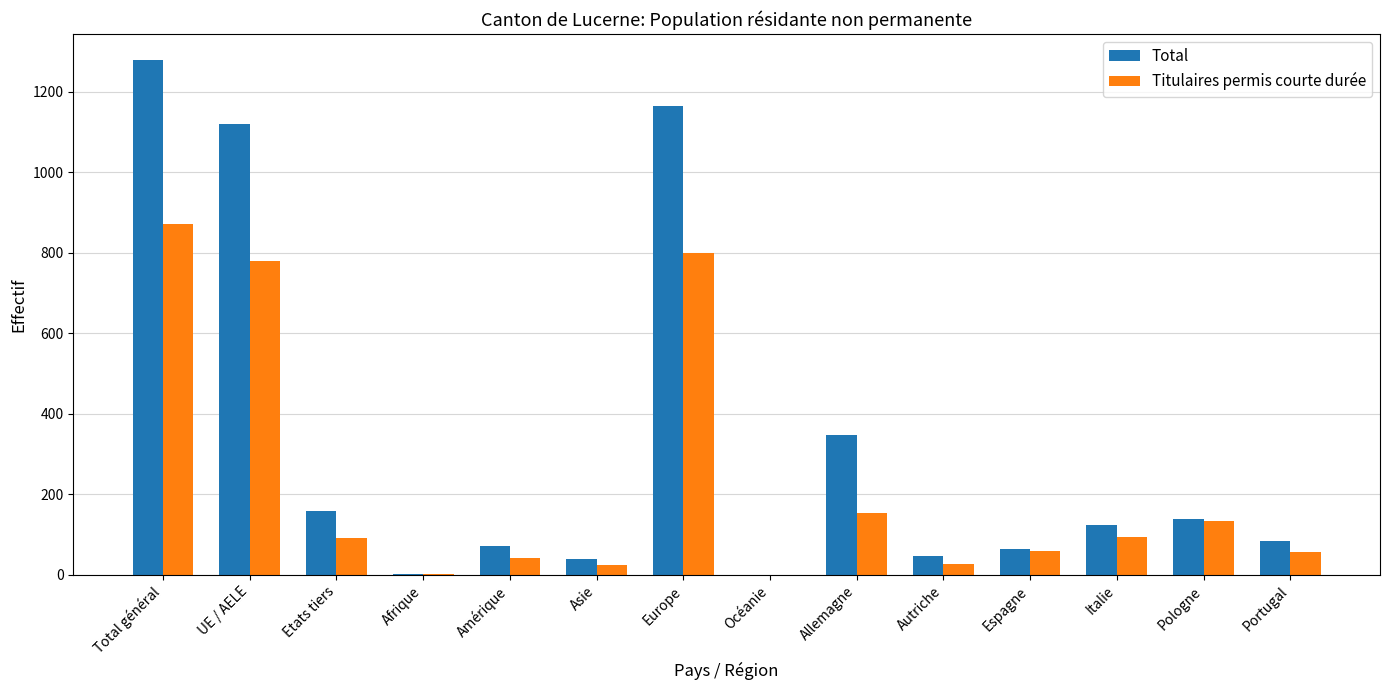

Between UE / AELE and Autriche, which series saw the biggest shift?

Total